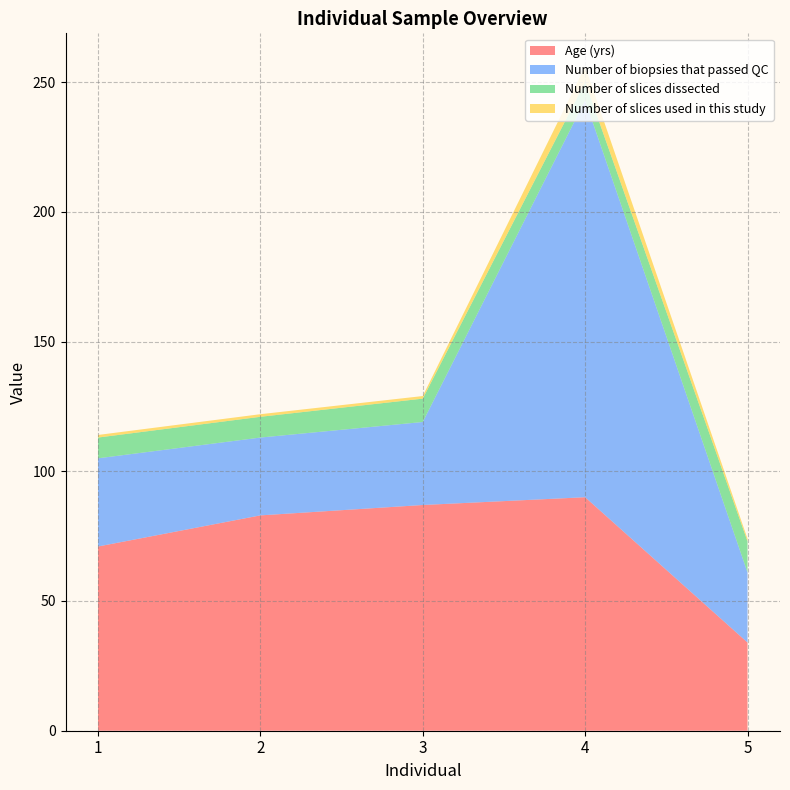

Reading right to left, list all the values displayed in this chart.

Age (yrs): 34	90	87	83	71
Number of biopsies that passed QC: 27	153	32	30	34
Number of slices dissected: 12	7	9	8	8
Number of slices used in this study: 1	6	1	1	1